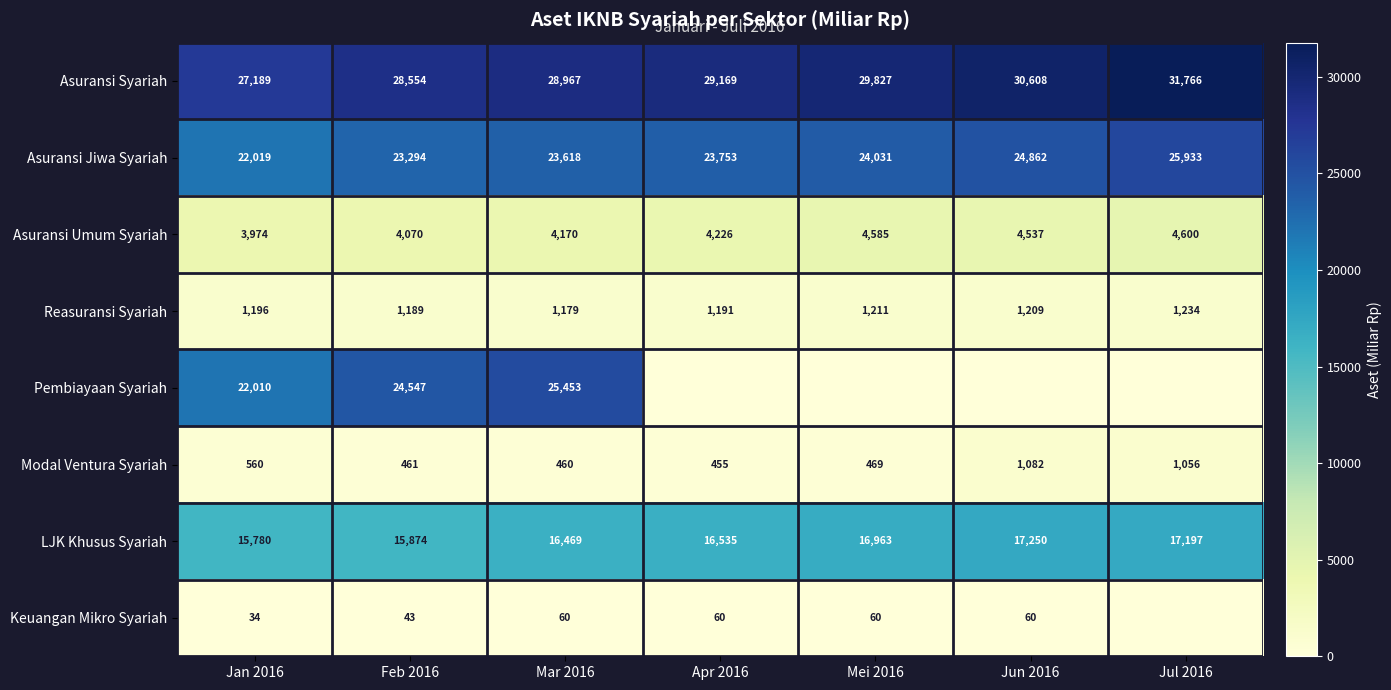

What is the sum of all LJK Khusus Syariah values?

116068